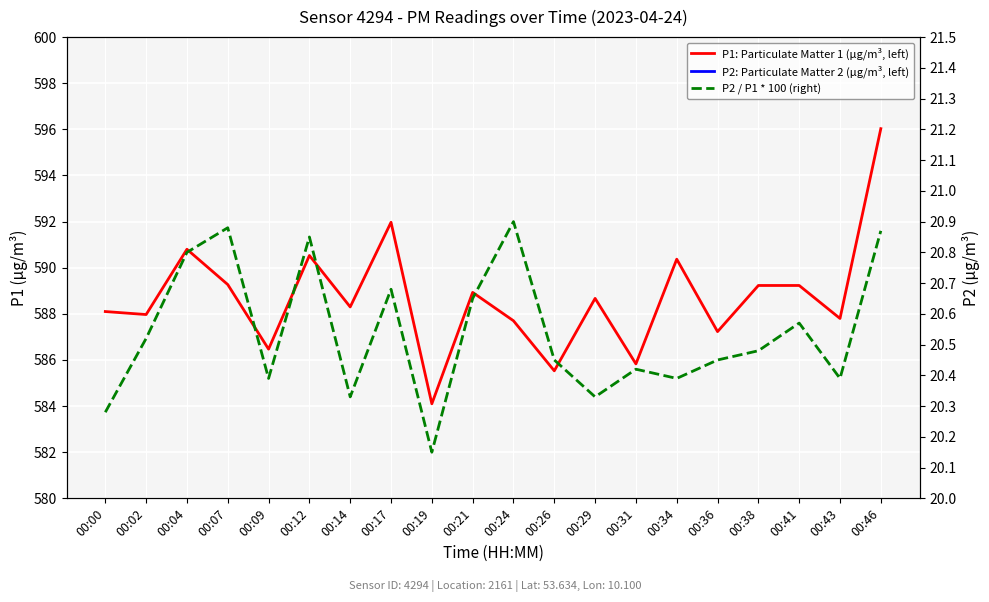

Is the value of P2 / P1 * 100 (right) at 00:41 greater than the value of P2: Particulate Matter 2 (μg/m³, left) at 00:46?

No